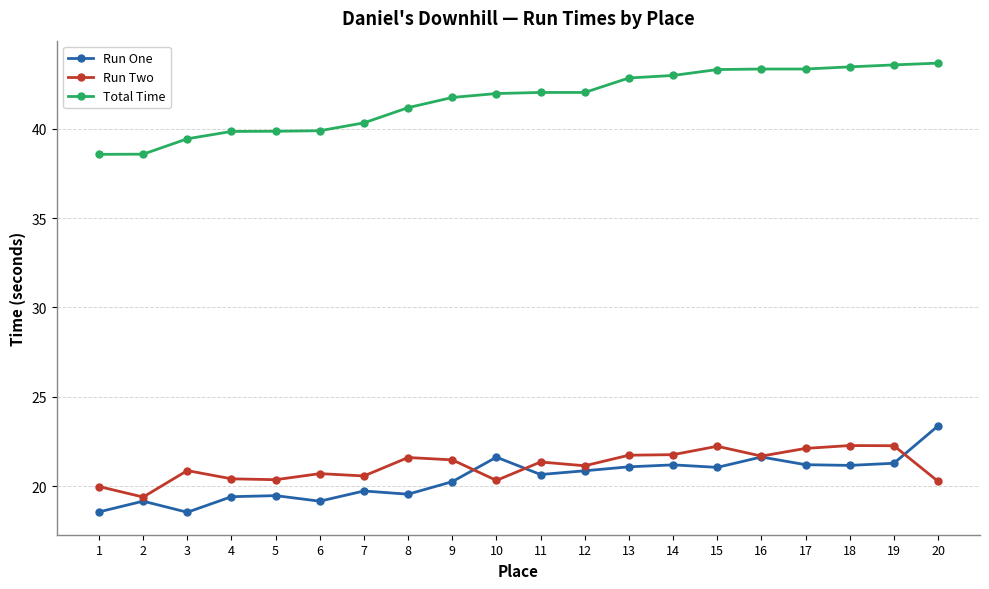

What is the greatest value displayed?

43.7